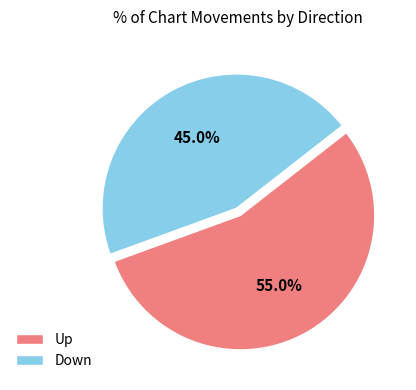

Combined, do Down and Up account for over 50%?

Yes